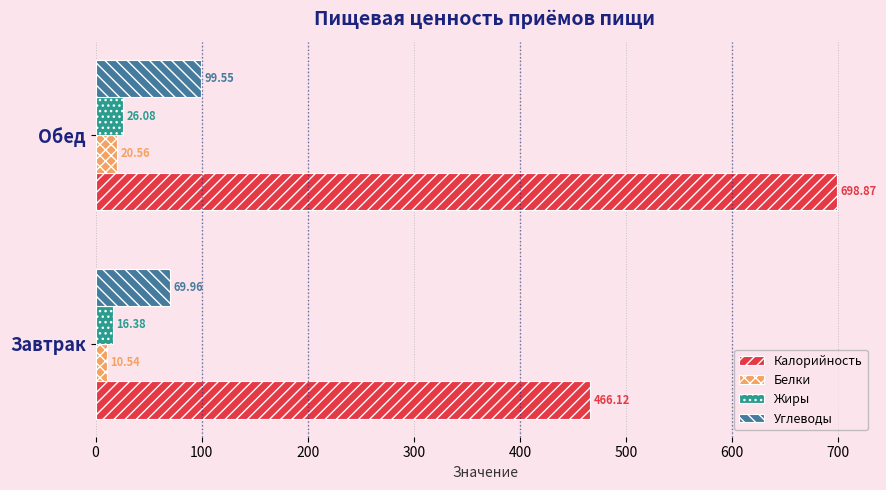

What is the spread (max minus min) of values at Обед?

678.3